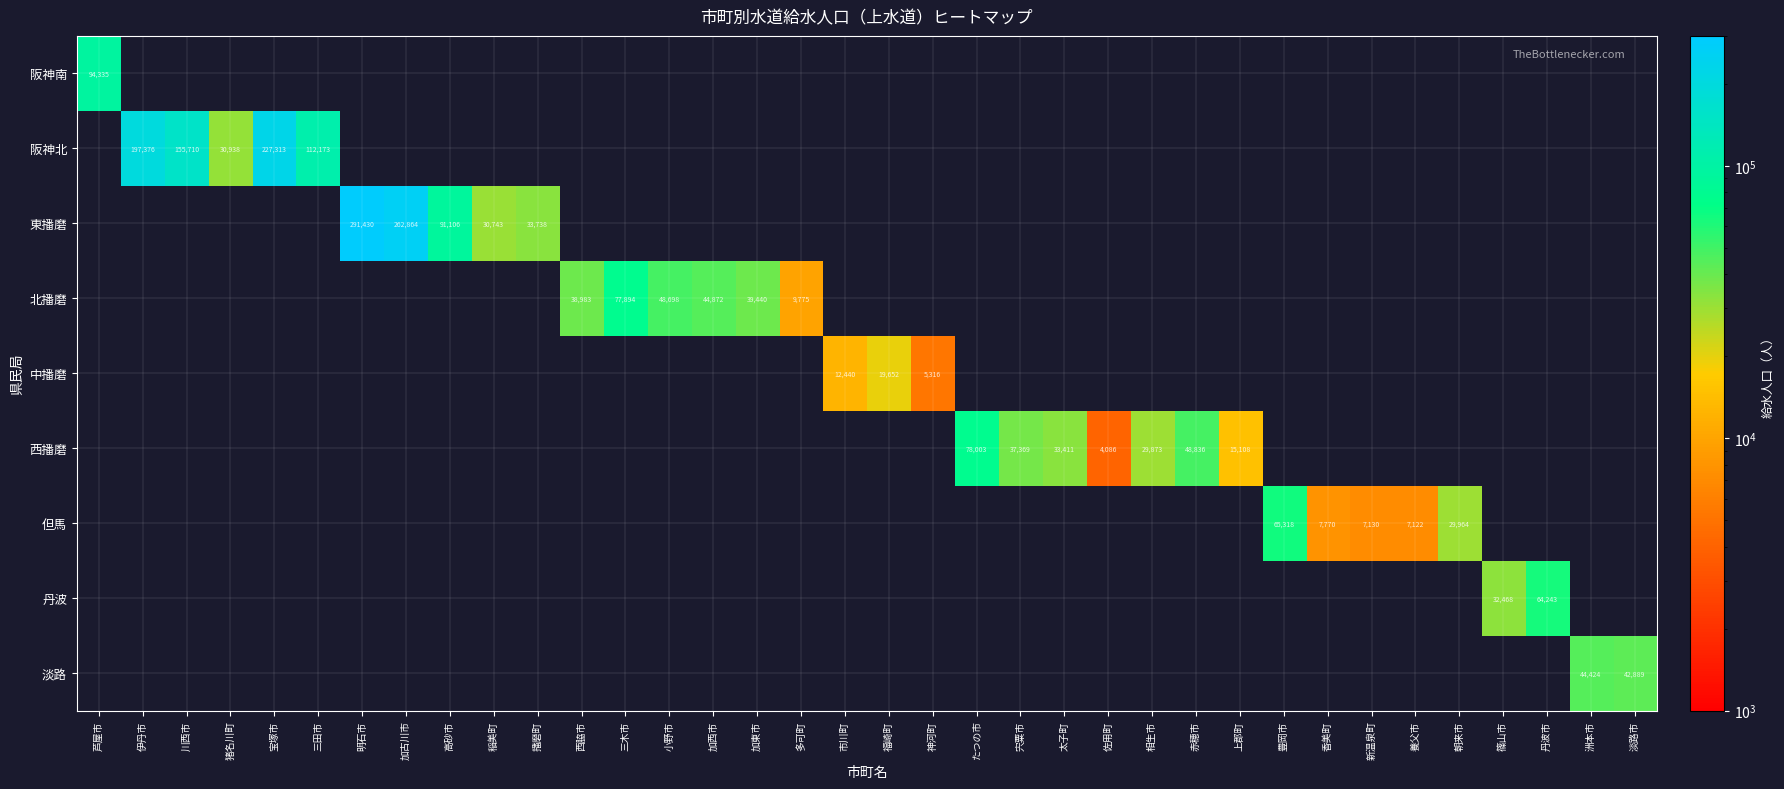

Is it true that 但馬 equals 4226 at 養父市?

False